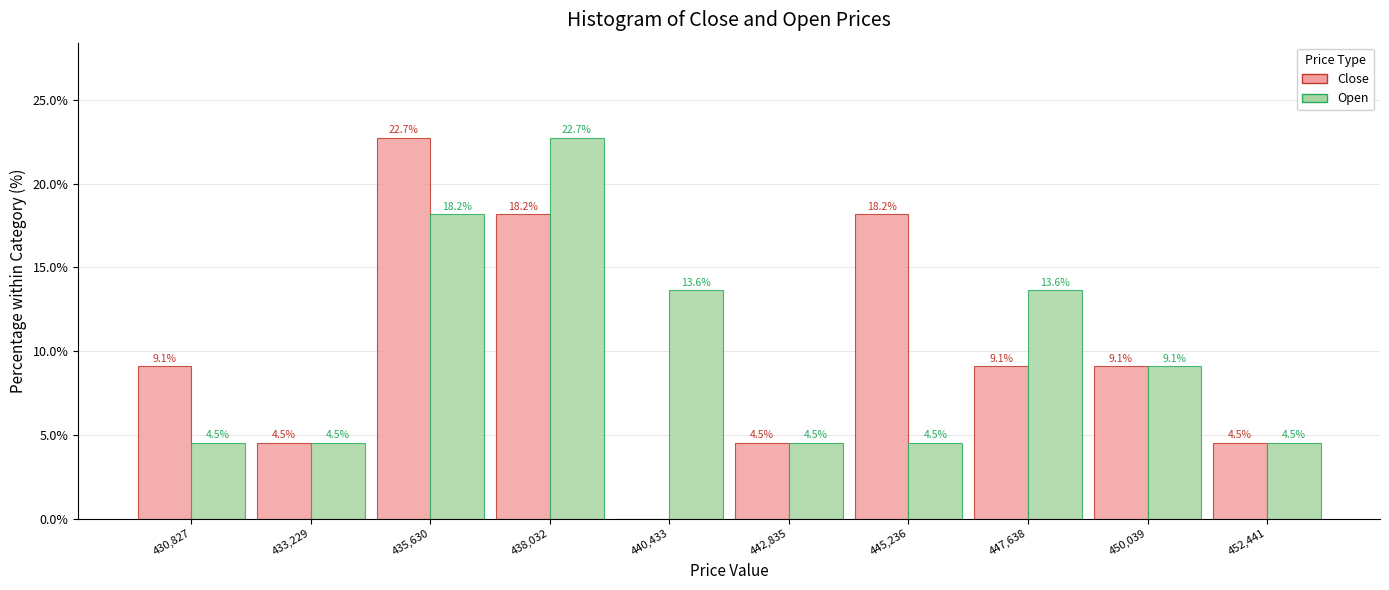

In the Open series, which range on the x-axis has the tallest bar?

437000 to 439000